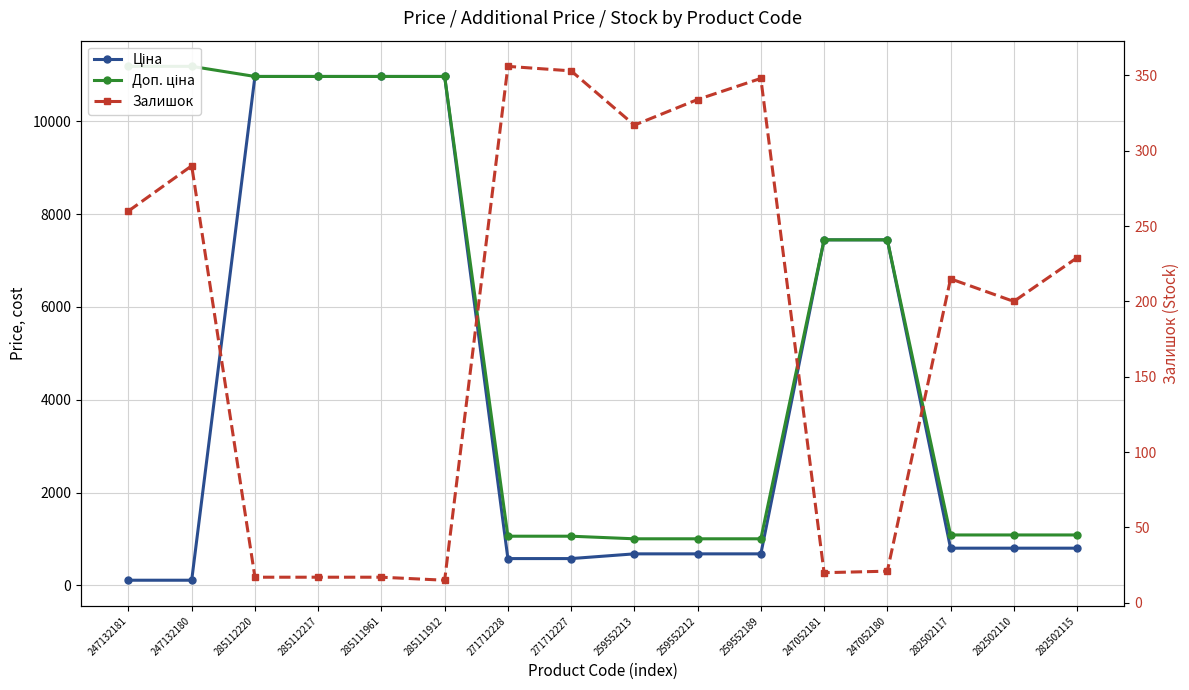

What is the greatest value displayed?

11182.0